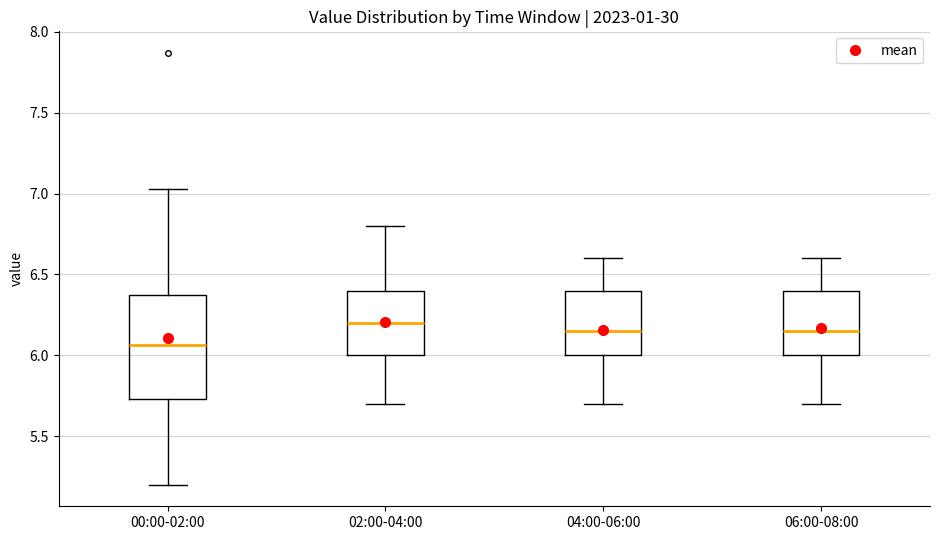

Where does the median line of the box for 06:00-08:00 sit on the y-axis? The values are not printed on the chart, so give them approximately, as read against the axis.

6.15